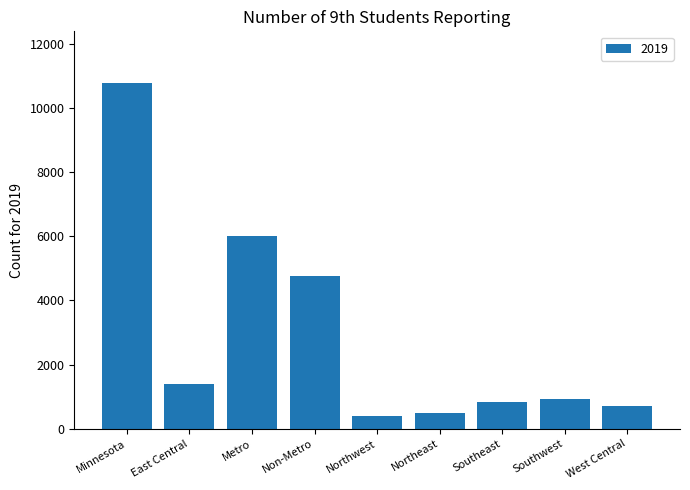

What is the value of the 9th bar from the left?

712